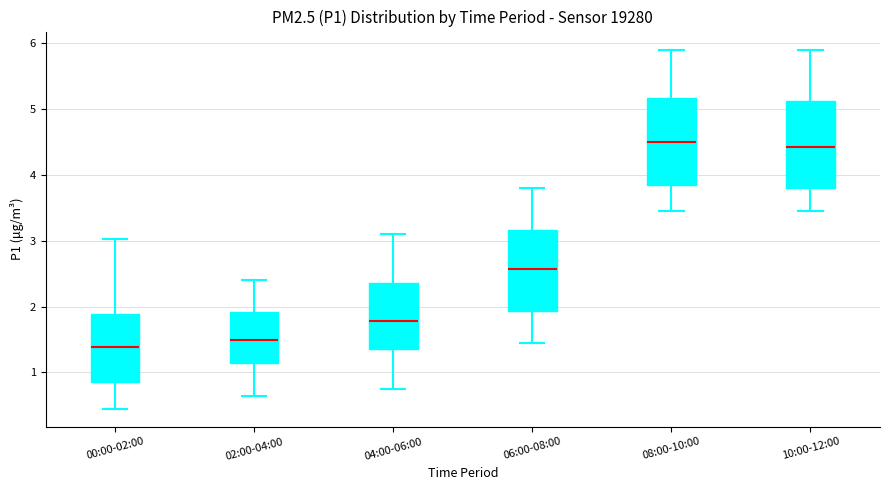

Reading left to right, transcribe this box plot: for each box, give where its median line is, the range the box spans, and where its two whiskers end, as read against the y-axis. The values are not printed on the chart, so give them approximately, as read against the axis.

00:00-02:00: median 1.4, box 0.9 to 1.9, whiskers 0.5 to 3.0
02:00-04:00: median 1.5, box 1.1 to 1.9, whiskers 0.7 to 2.4
04:00-06:00: median 1.8, box 1.4 to 2.4, whiskers 0.8 to 3.1
06:00-08:00: median 2.6, box 1.9 to 3.2, whiskers 1.5 to 3.8
08:00-10:00: median 4.5, box 3.8 to 5.2, whiskers 3.5 to 5.9
10:00-12:00: median 4.4, box 3.8 to 5.1, whiskers 3.5 to 5.9